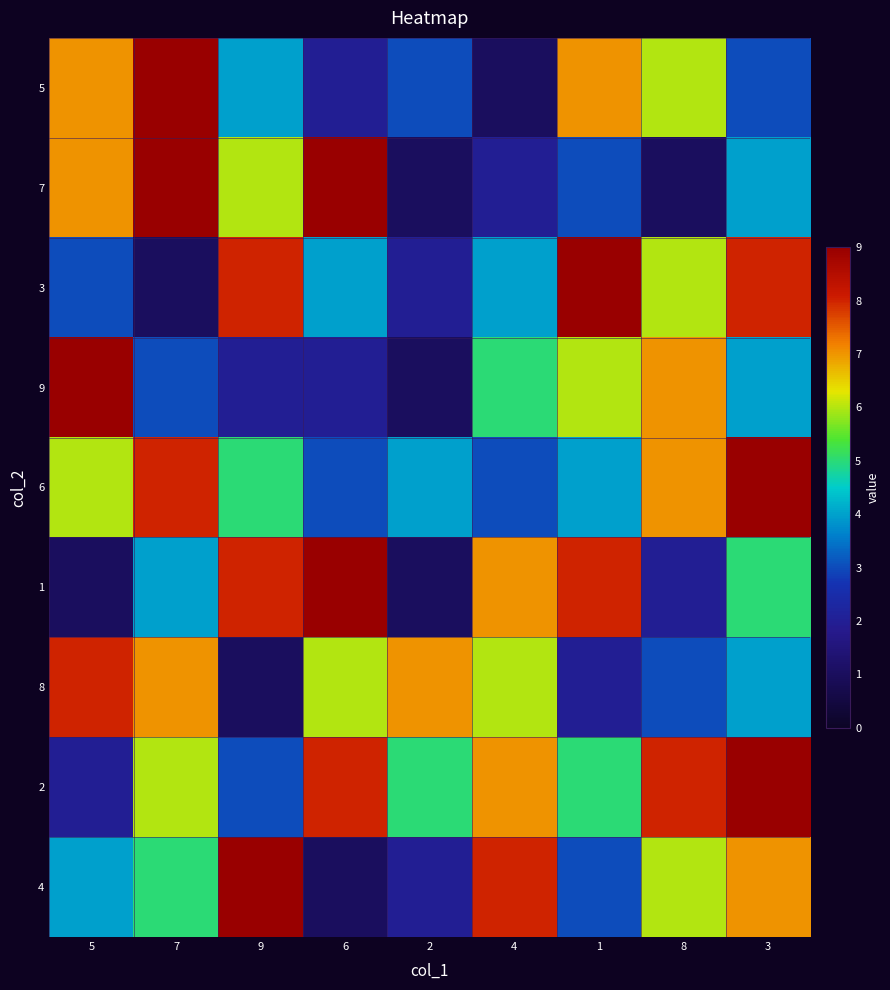

How many data points does each series have?

9